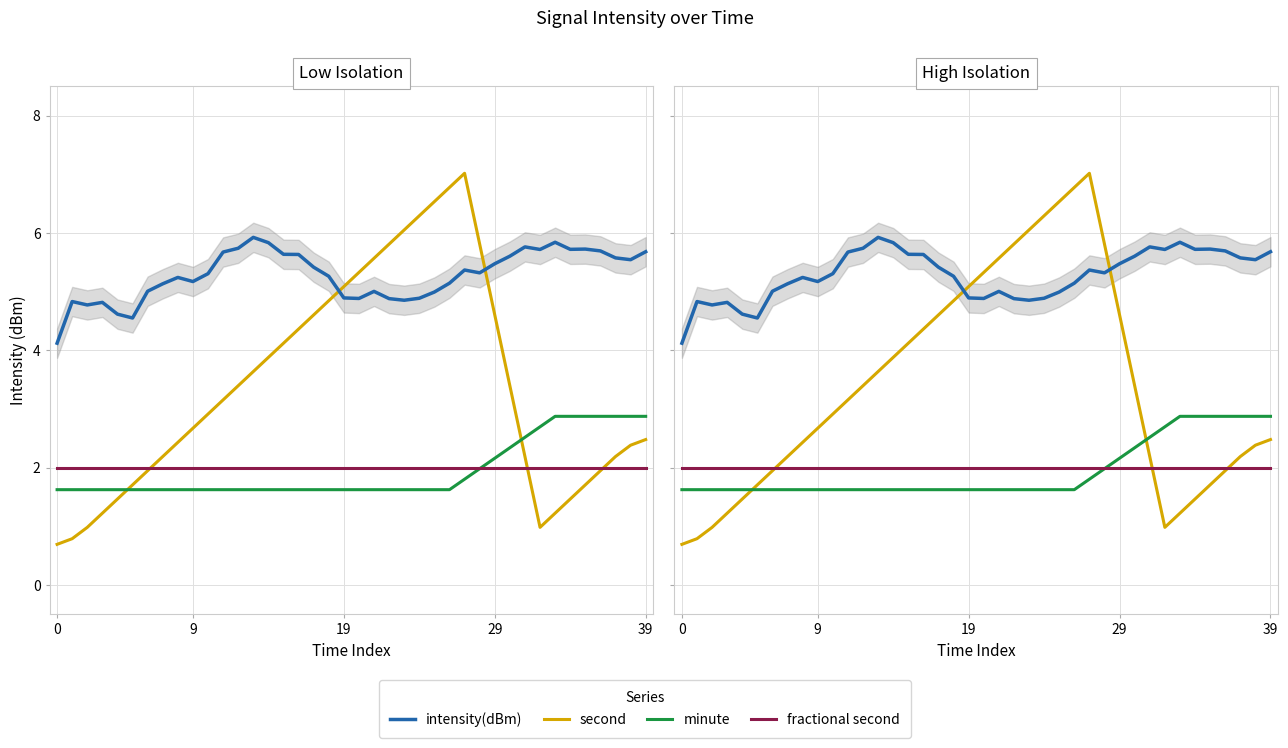

Between 17 and 7, which is larger?

17